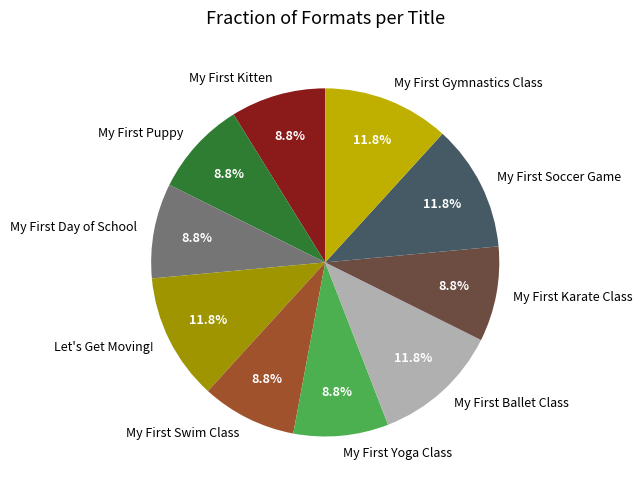

Does any single category account for the majority?

No